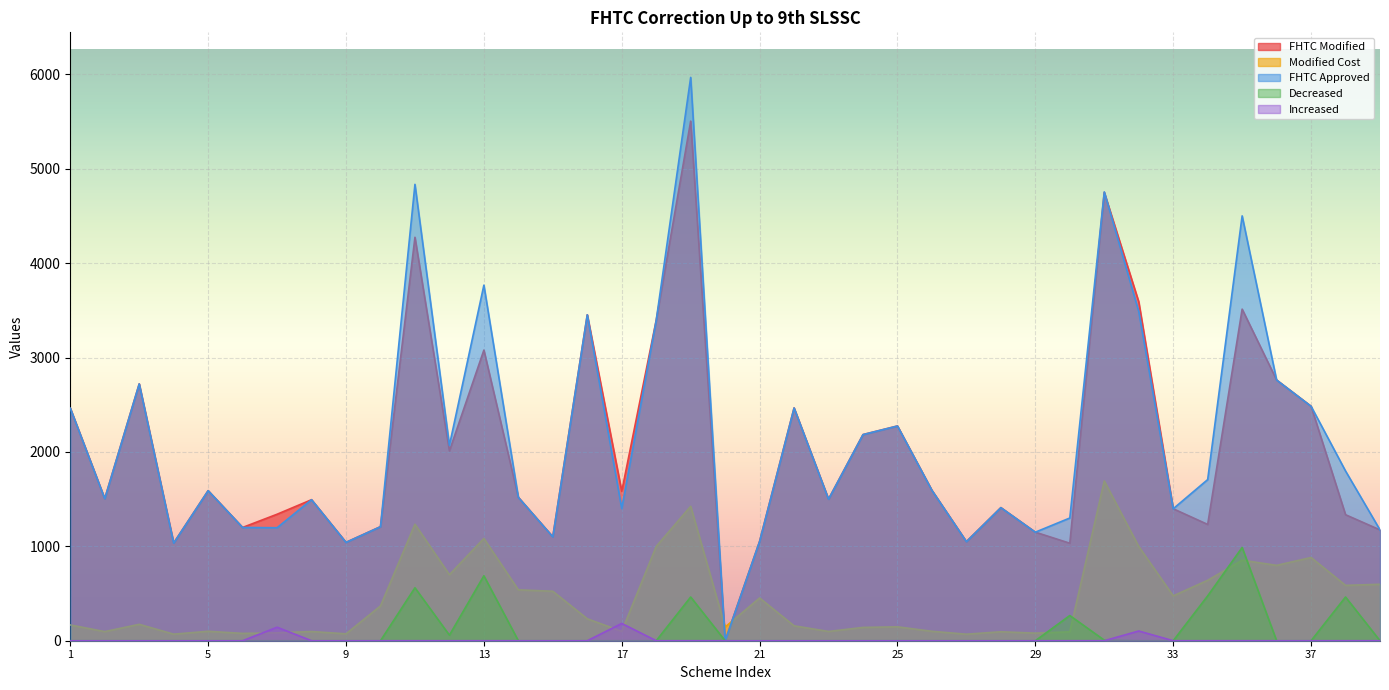

Is the value of Decreased at 3 greater than the value of FHTC Approved at 10?

No